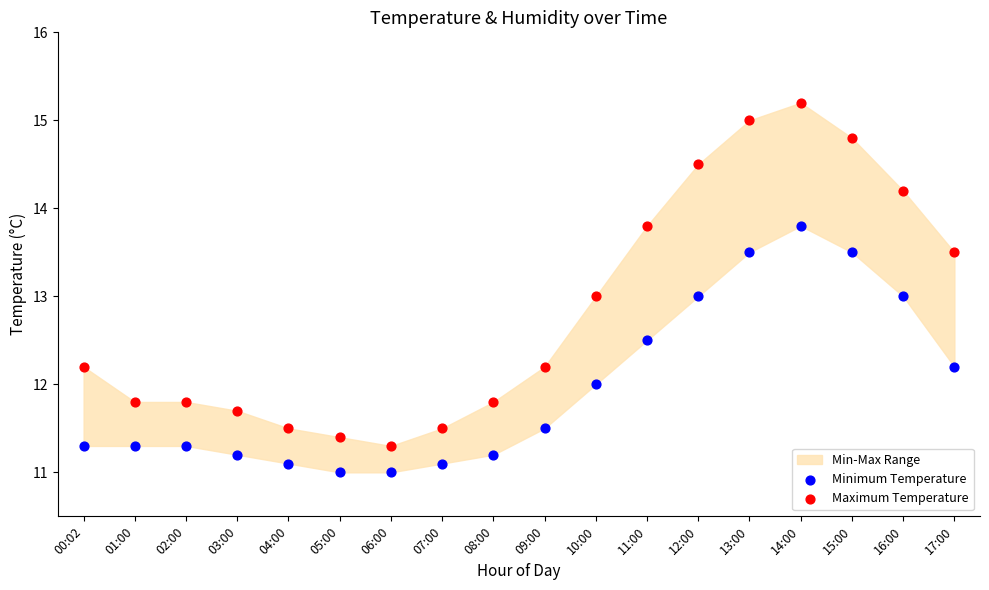

Which series reaches the maximum Y coordinate?

Maximum Temperature